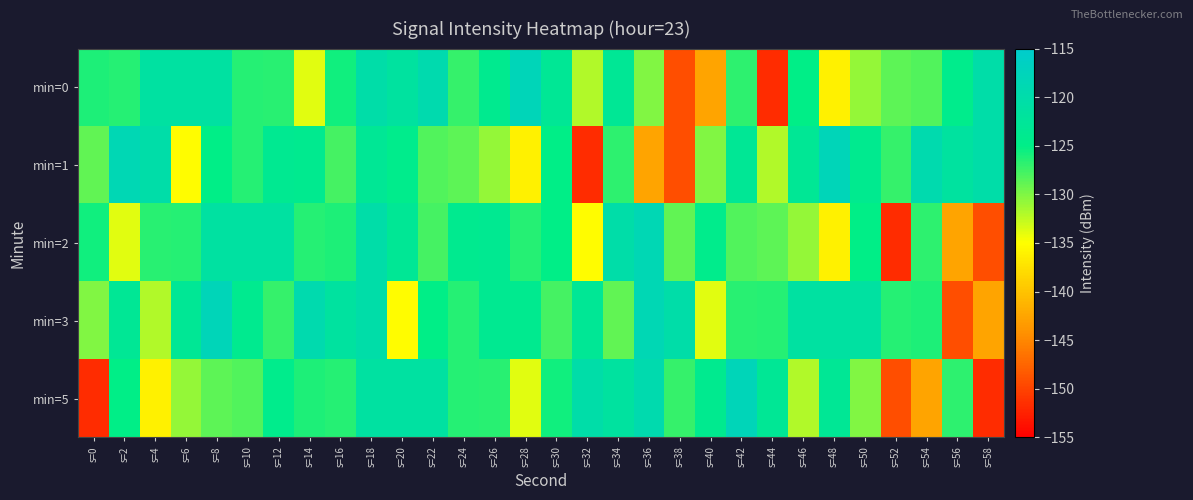

List the series in order of their peak value, lowest first.

min=2, min=0, min=1, min=3, min=5